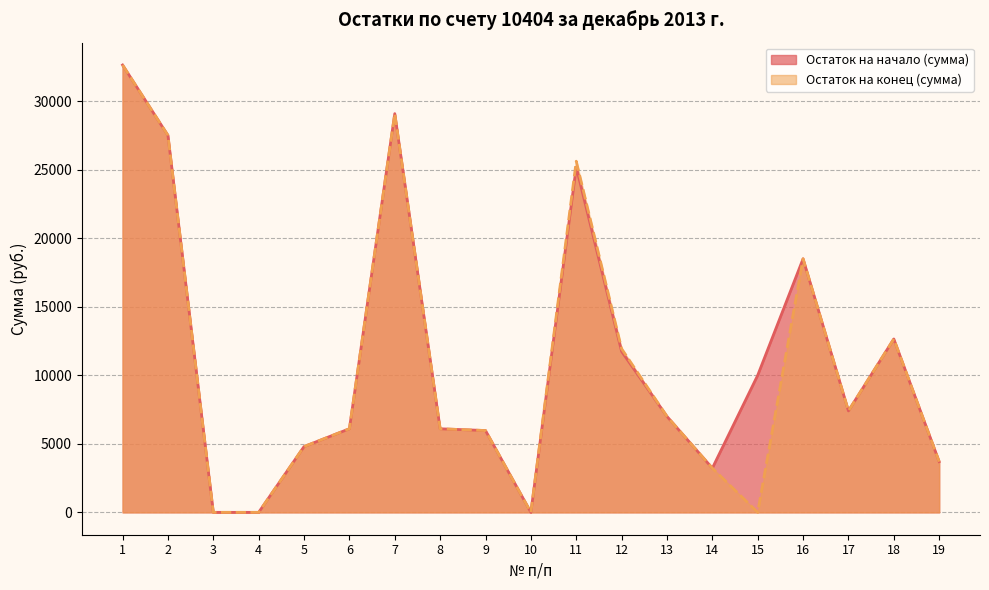

At 10, list the series in order from smallest to largest.

Остаток на начало (сумма), Остаток на конец (сумма)